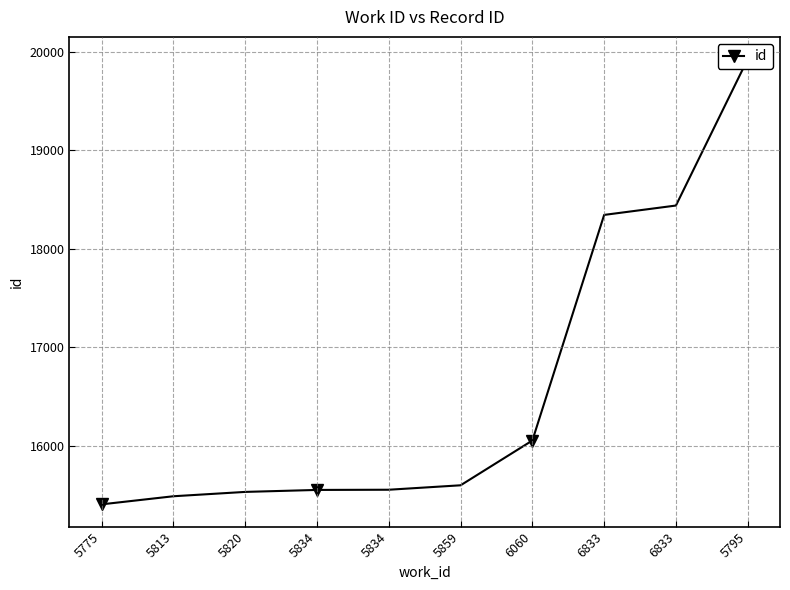

What is the label of the 4th point from the right?

6060